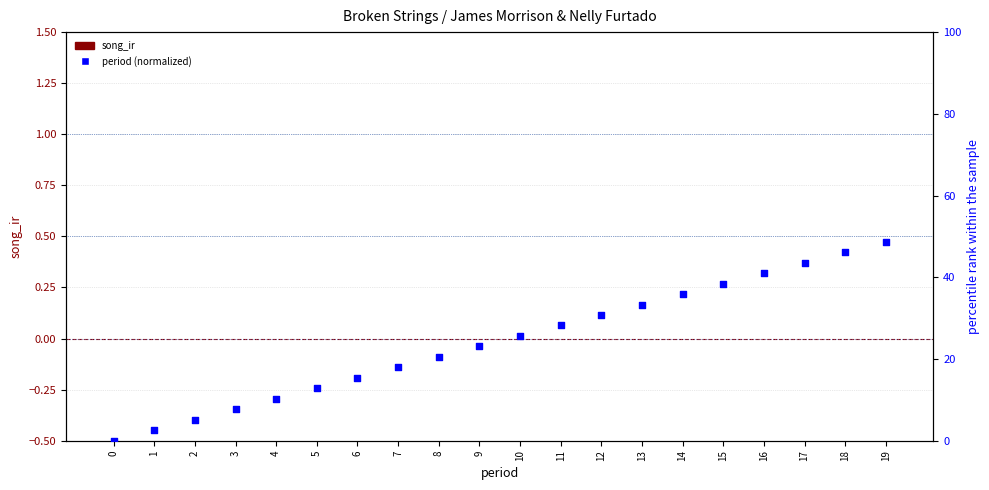

Which series has the widest spread of Y values?

period (normalized)